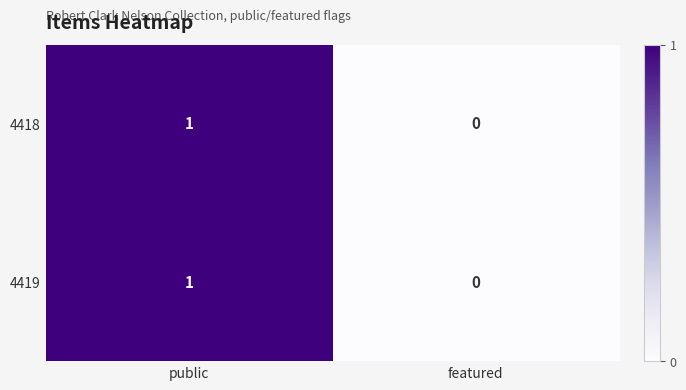

Reading left to right, what are all the values shown in this chart?

4418: public=1	featured=0
4419: public=1	featured=0